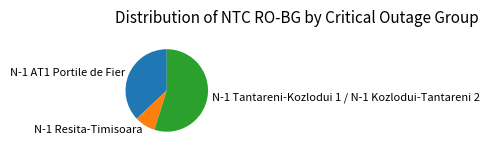

How many segments does this pie chart have?

3